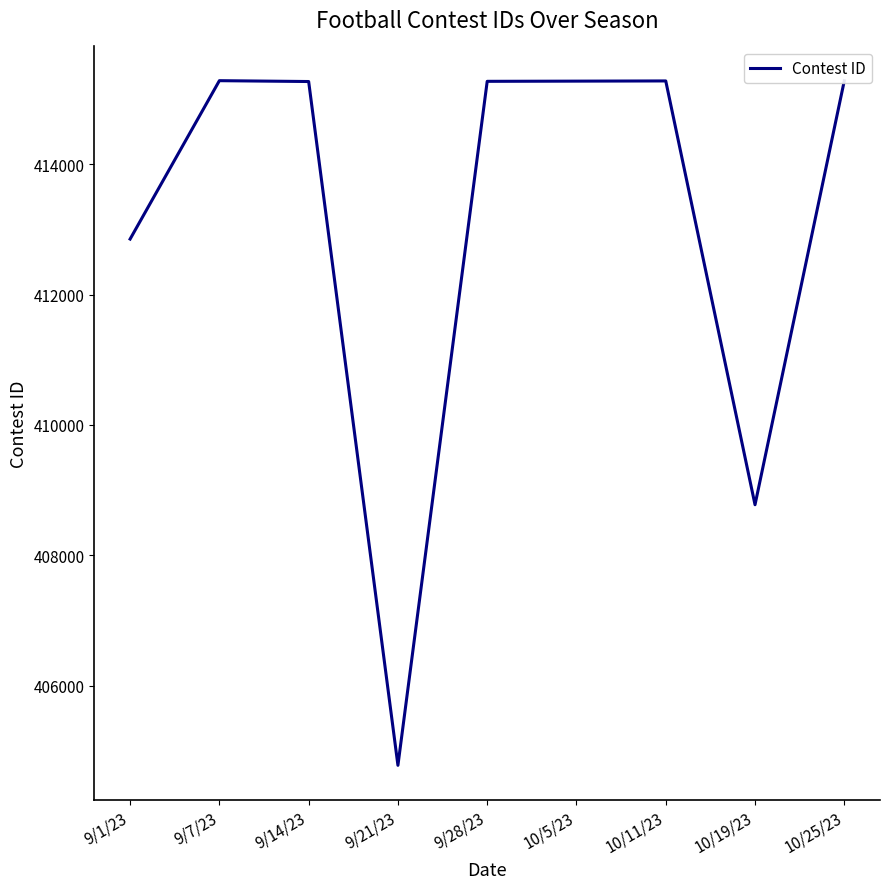

What is the maximum value shown in the chart?

415282